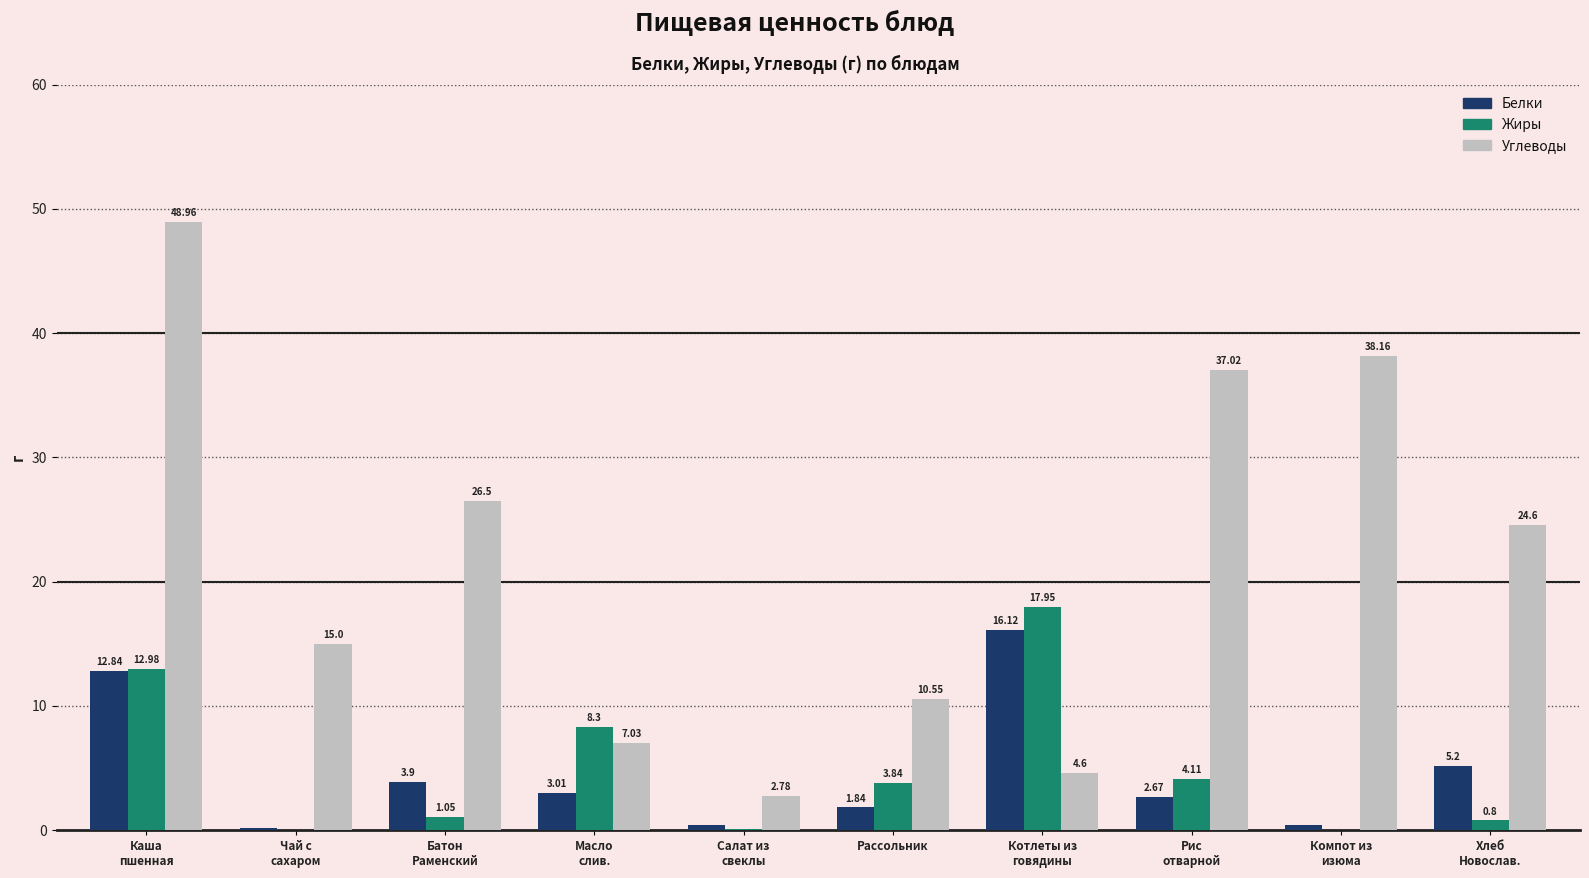

What is the sum of all Белки values?

46.6